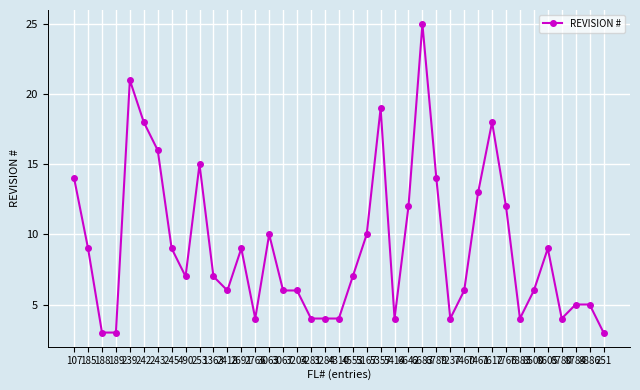

What is the maximum value shown in the chart?

25